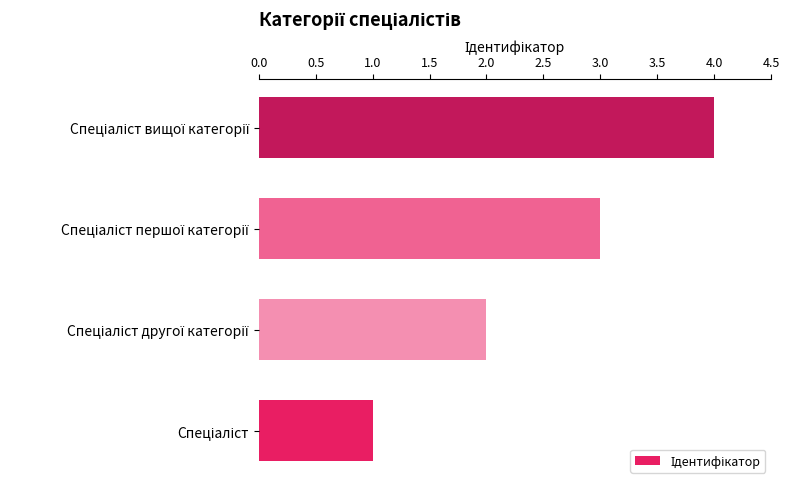

What is the minimum value shown in the chart?

1